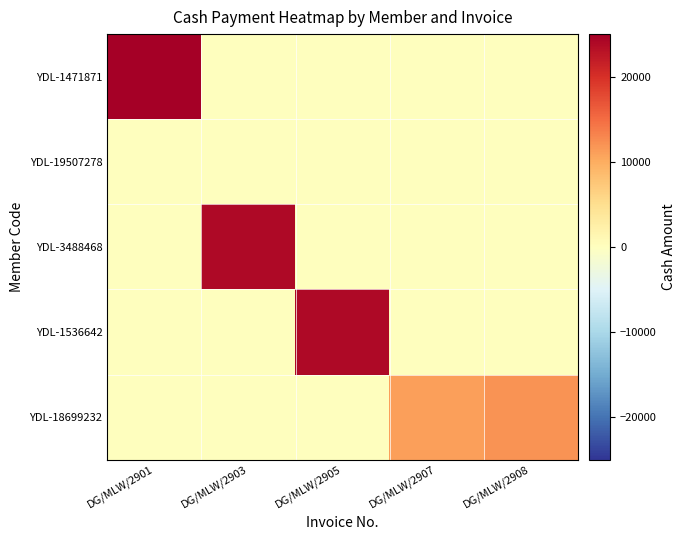

What is the total value across all series at DG/MLW/2905?

24000